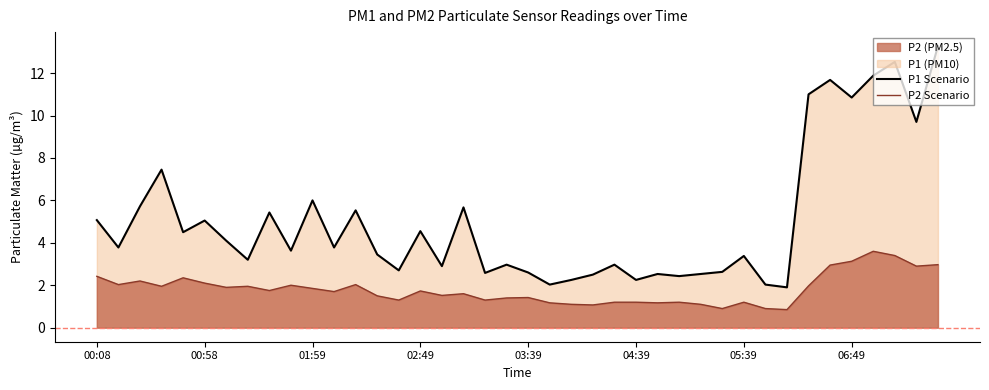

Reading right to left, list all the values displayed in this chart.

P1 Line: 13.3	9.7	12.5	11.9	10.8	11.7	11.0	1.9	2.0	3.4	2.6	2.5	2.4	2.5	2.2	3.0	2.5	2.2	2.0	2.6	3.0	2.6	5.7	2.9	4.5	2.7	3.5	5.5	3.8	6.0	3.6	5.4	3.2	4.1	5.0	4.5	7.5	5.7	3.8	5.1
P2 Line: 3.0	2.9	3.4	3.6	3.1	3.0	2.0	0.8	0.9	1.2	0.9	1.1	1.2	1.2	1.2	1.2	1.1	1.1	1.2	1.4	1.4	1.3	1.6	1.5	1.7	1.3	1.5	2.0	1.7	1.9	2.0	1.8	1.9	1.9	2.1	2.4	1.9	2.2	2.0	2.4